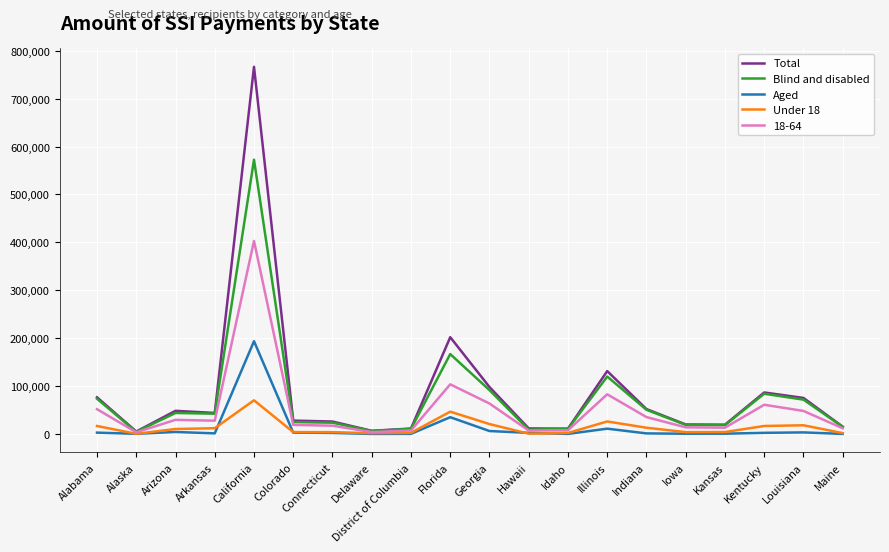

How many values in the Aged series are below 2573?

10